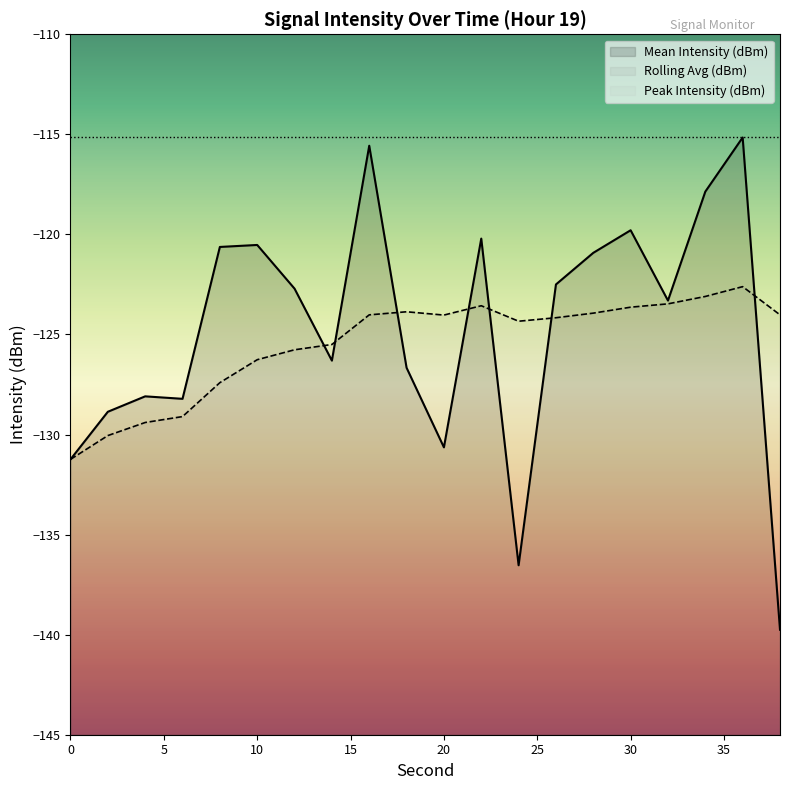

Which series ends up on top after the final intersection of Mean Intensity (dBm) and Rolling Avg (dBm)?

Rolling Avg (dBm)